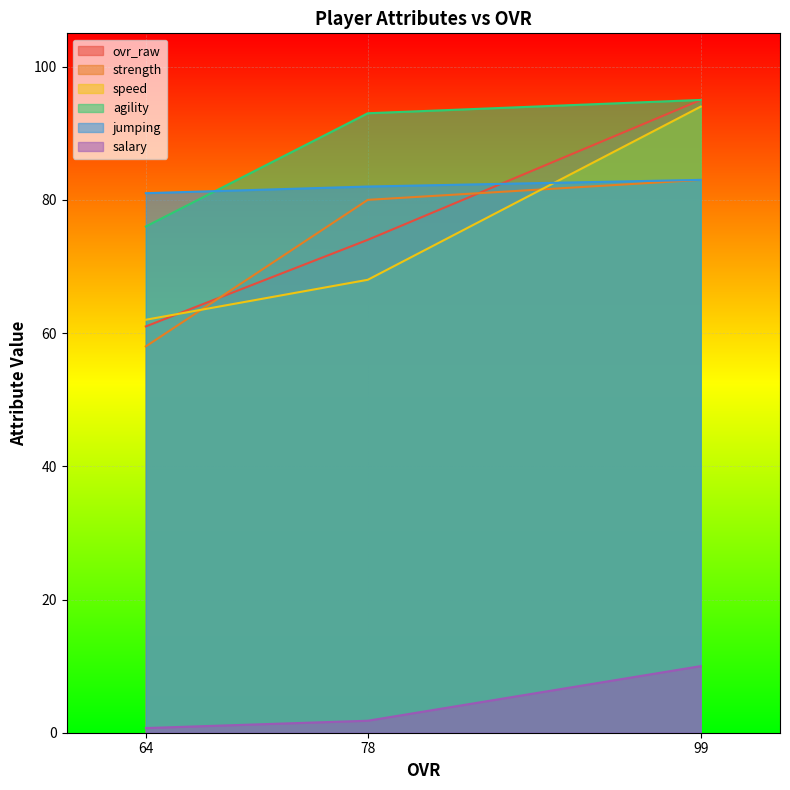

What is the value of the jumping point at the 2nd from the left?

82.0